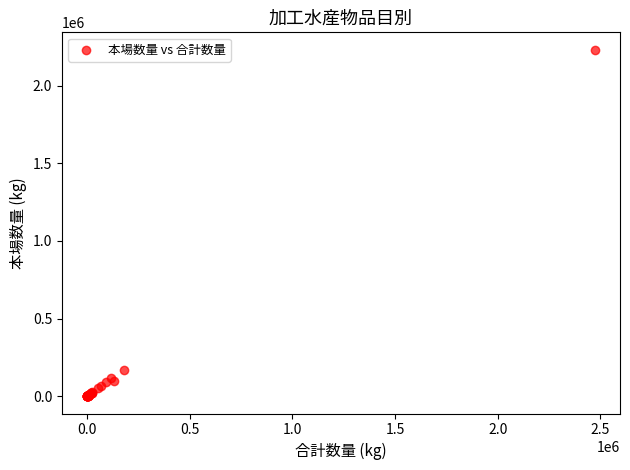

What Y value in the scatter plot is closest to 1116423?

170440